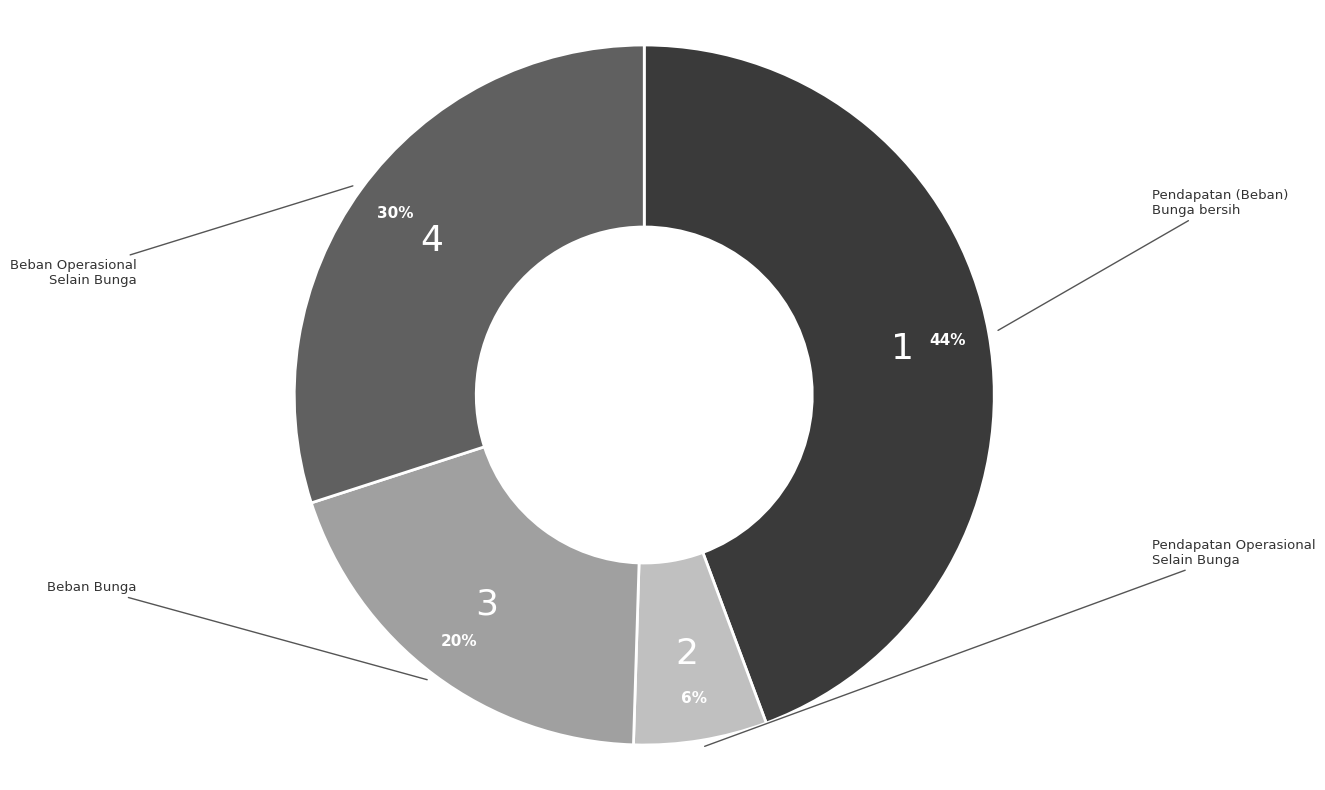

Is there any slice that represents more than half of the pie?

No